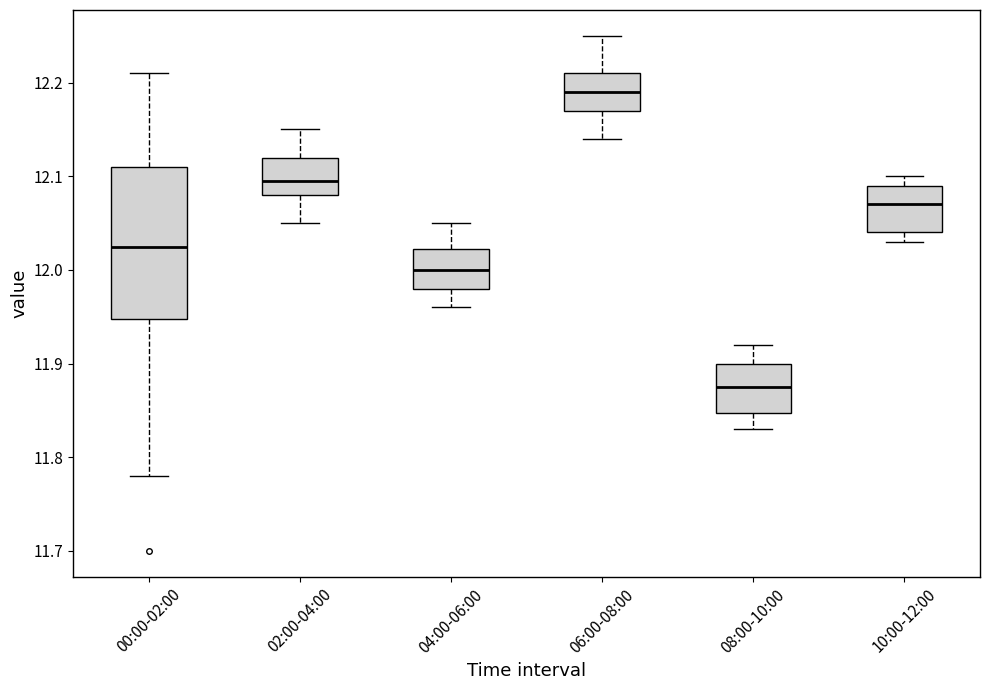

Where is the upper edge of the box for 08:00-10:00 on the y-axis? The values are not printed on the chart, so give them approximately, as read against the axis.

11.90